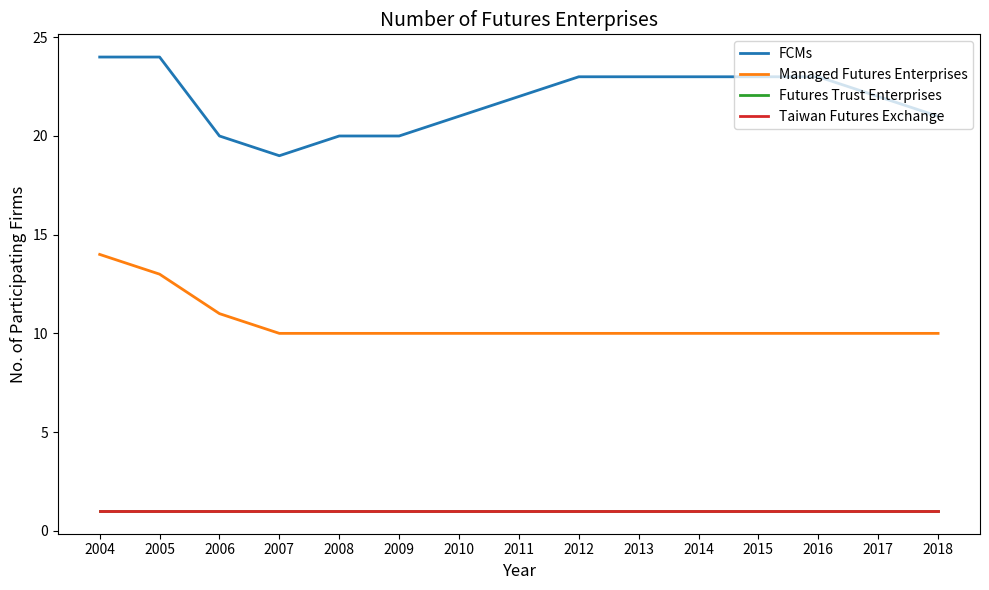

Does the chart display data point markers on the line(s)?

No